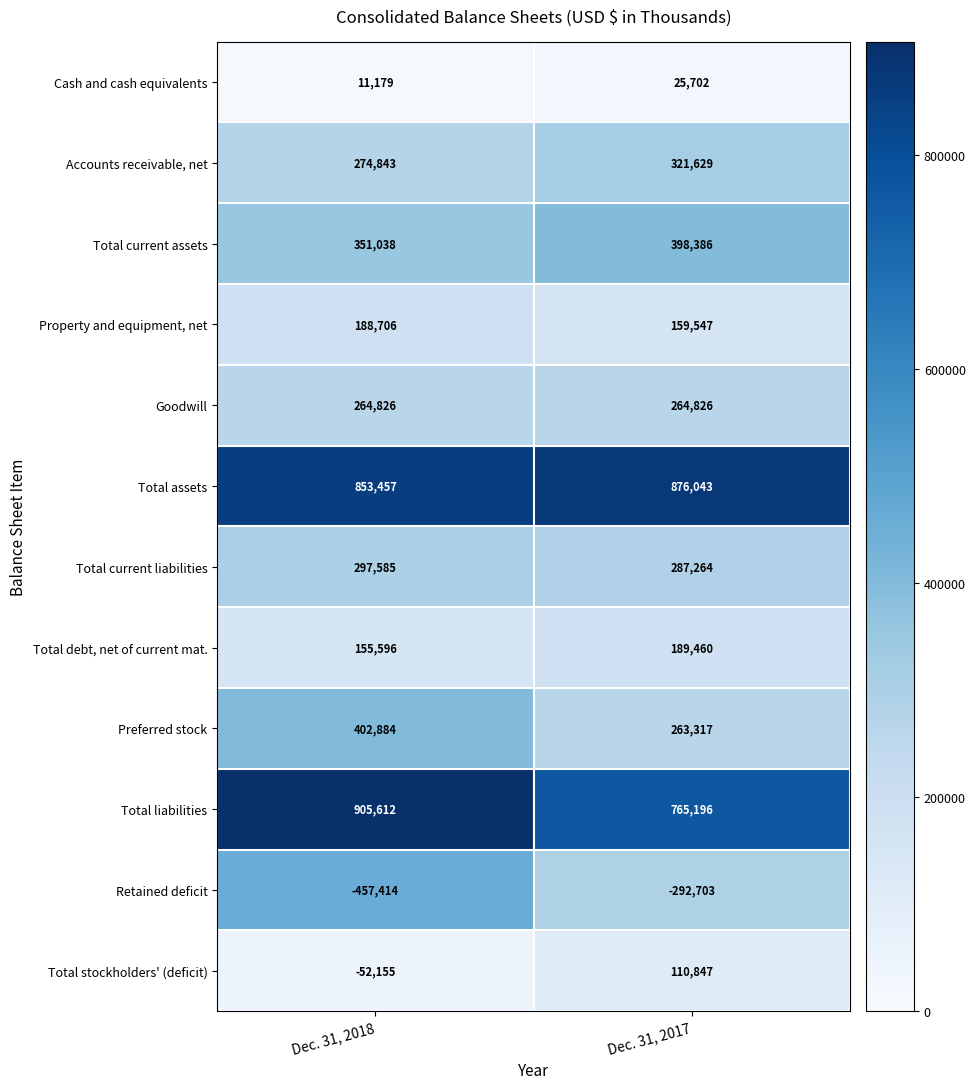

Which series has the widest spread of values?

Retained deficit